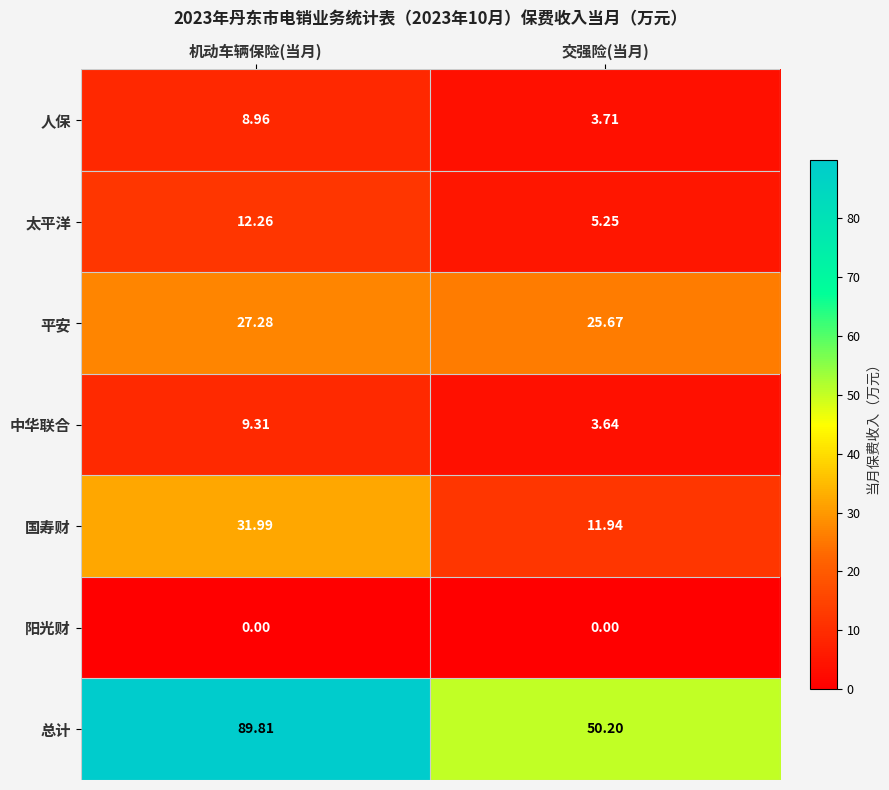

Rank the series at 机动车辆保险(当月) from lowest to highest value.

阳光财, 人保, 中华联合, 太平洋, 平安, 国寿财, 总计